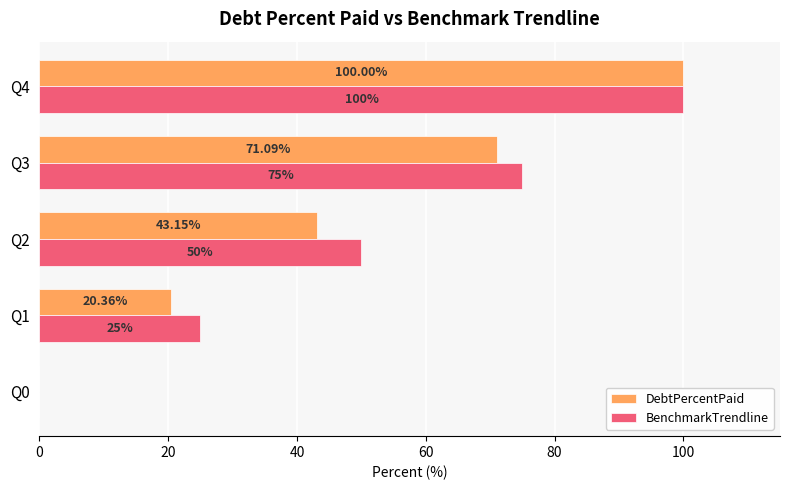

What is the average value of the BenchmarkTrendline series?

50.0